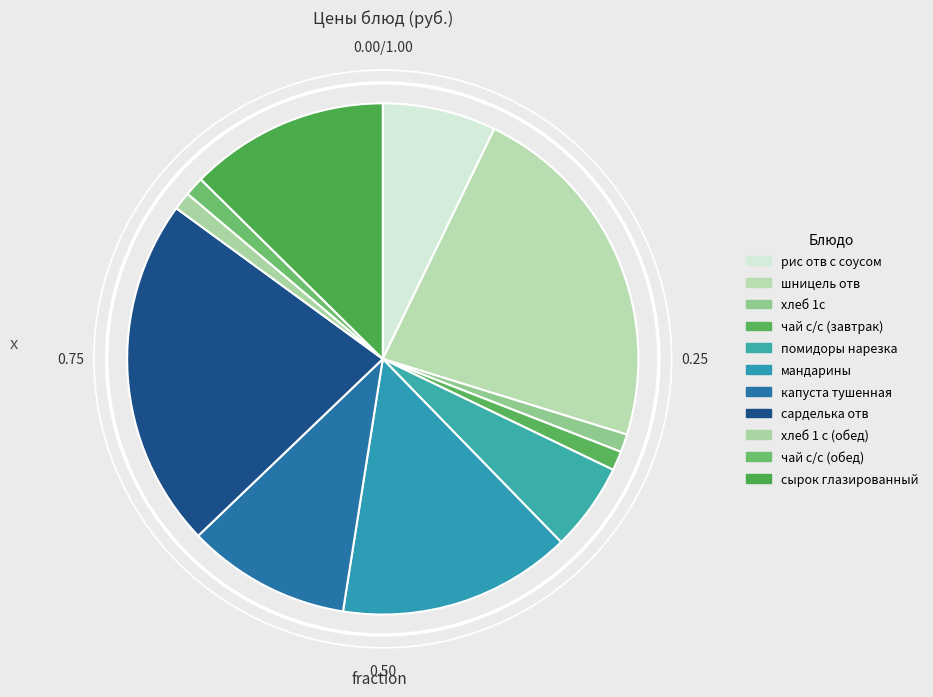

Does any single category account for the majority?

No